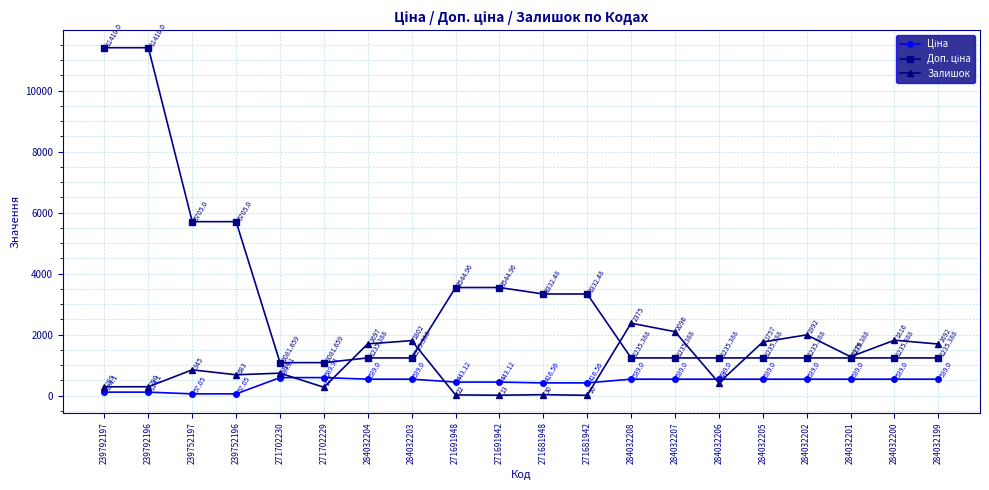

At which category does Залишок reach its first local valley?

239752196